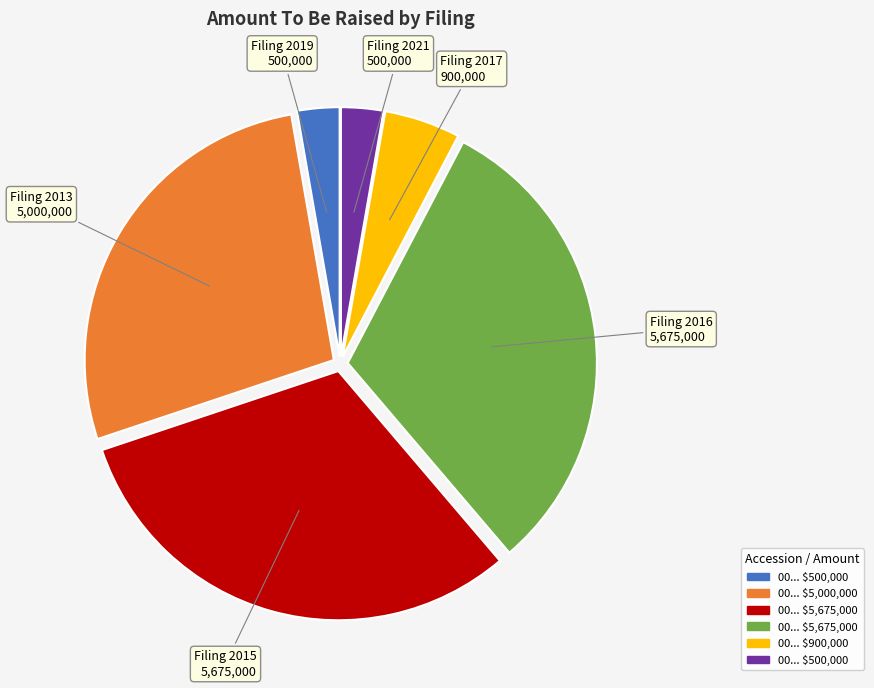

Is it true that Filing 2013 5,000,000 is 27% of the pie?

True